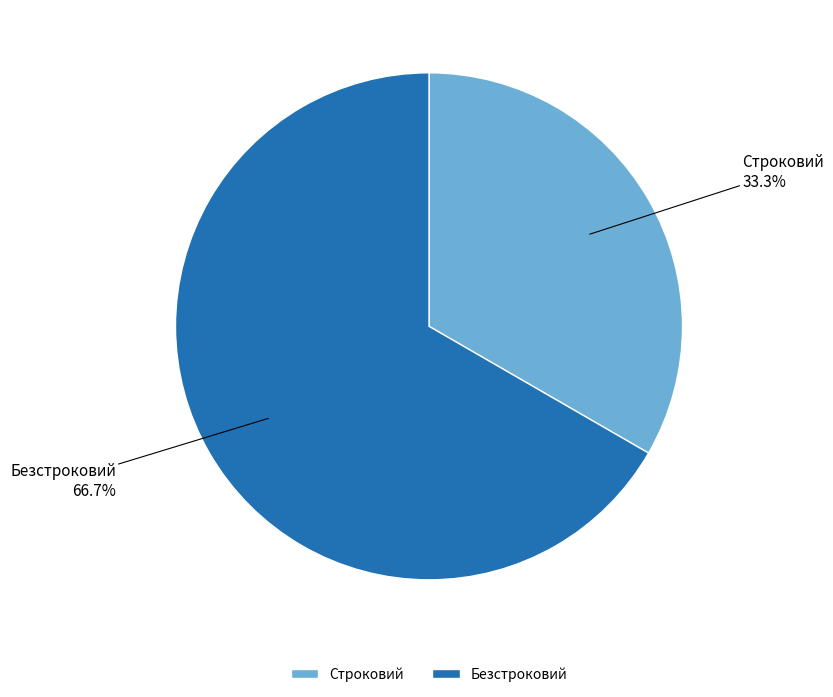

What is the ratio of the value at Строковий to the value at Безстроковий?

0.5